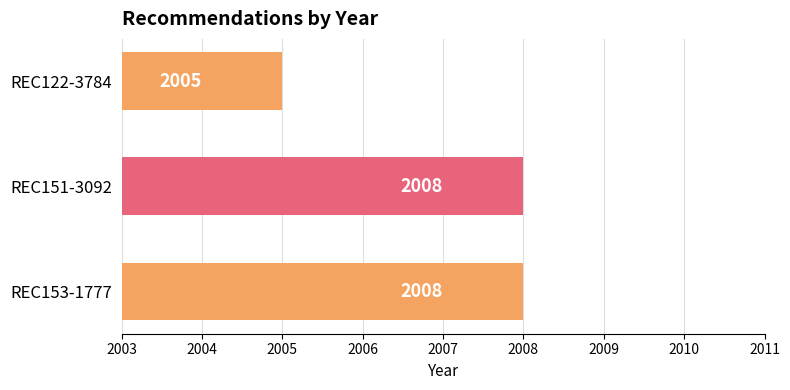

How many data points does each series have?

3